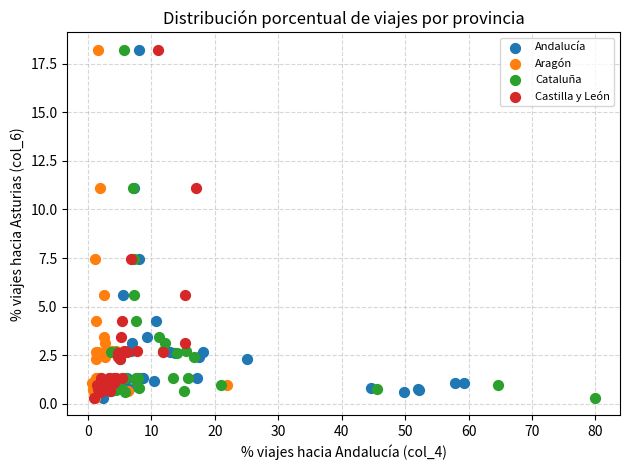

What are all the series names shown in the legend?

Andalucía, Aragón, Cataluña, Castilla y León